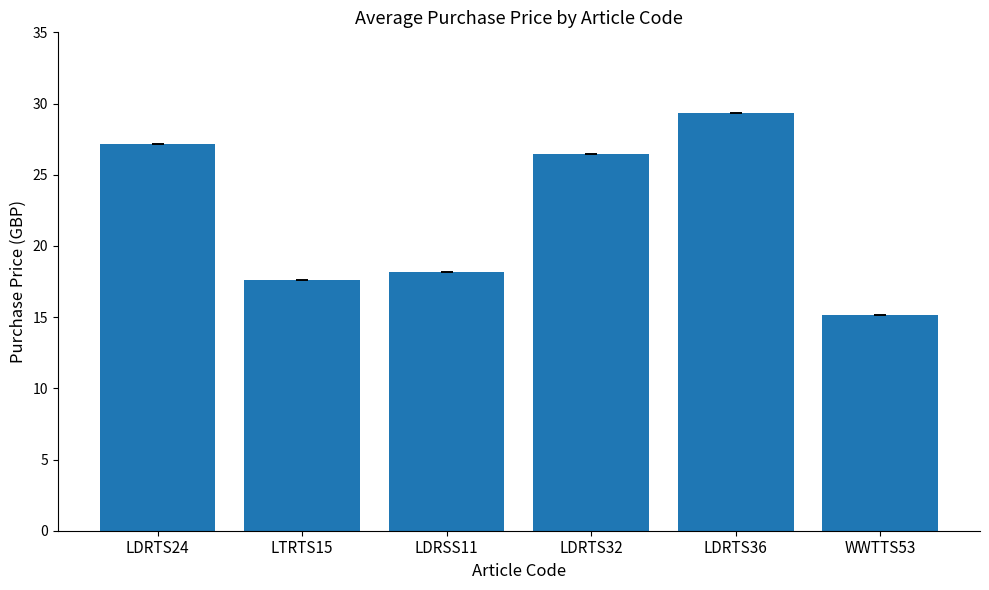

Which label corresponds to the smallest value in the chart?

WWTTS53